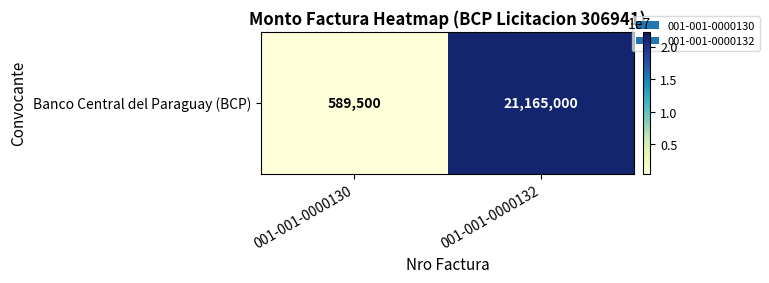

Rank the categories by value from highest to lowest.

001-001-0000132, 001-001-0000130